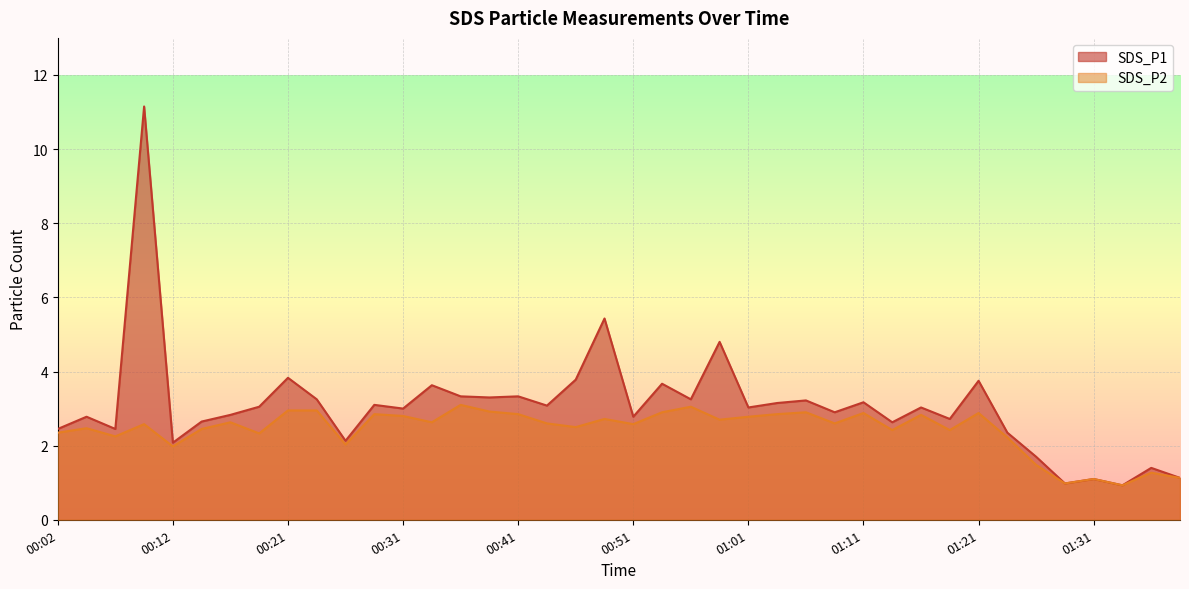

How many data points does each series have?

40